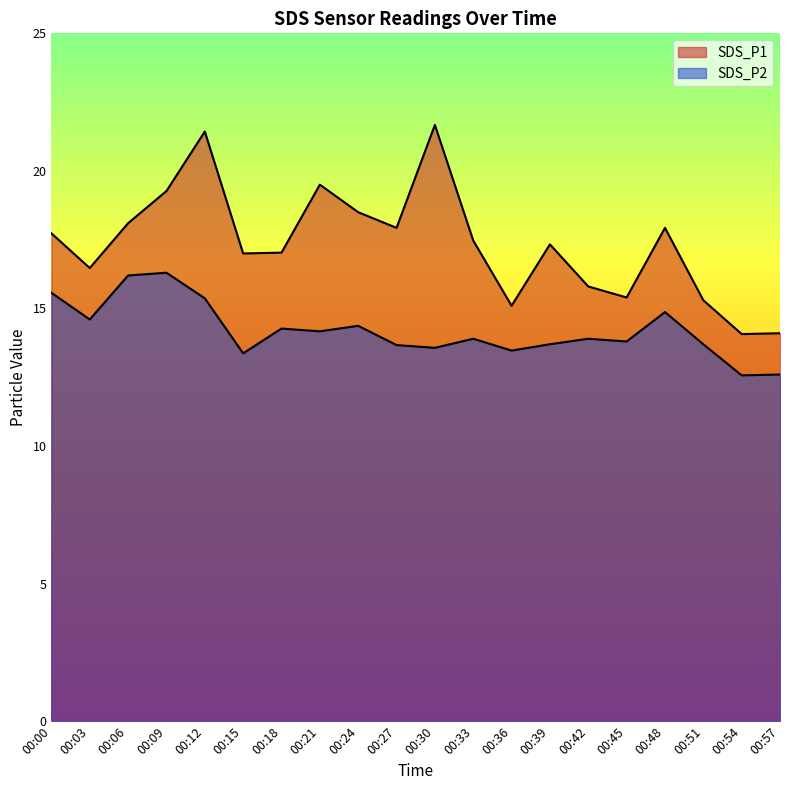

Is it true that SDS_P2 equals 14.2 at 00:21?

True